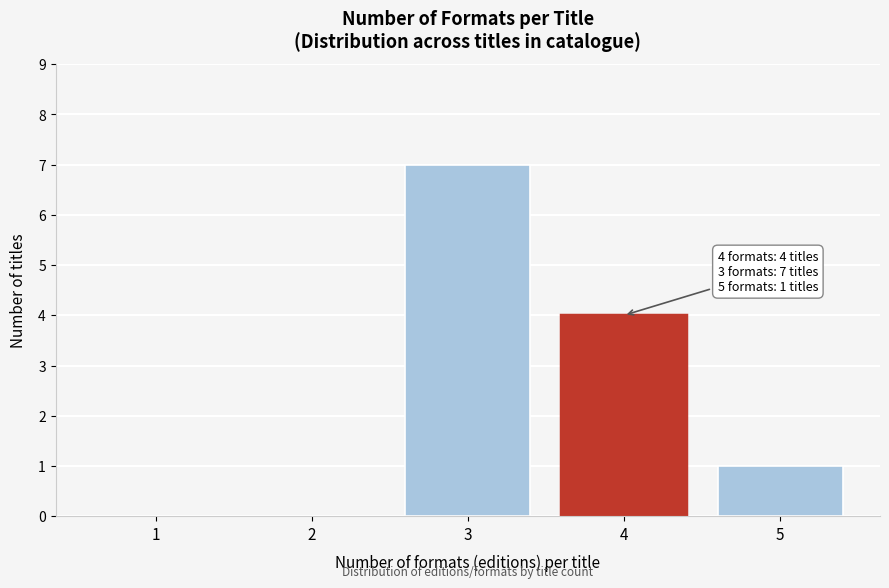

Reading left to right, extract all data points from this chart.

1=0	2=0	3=7	4=4	5=1